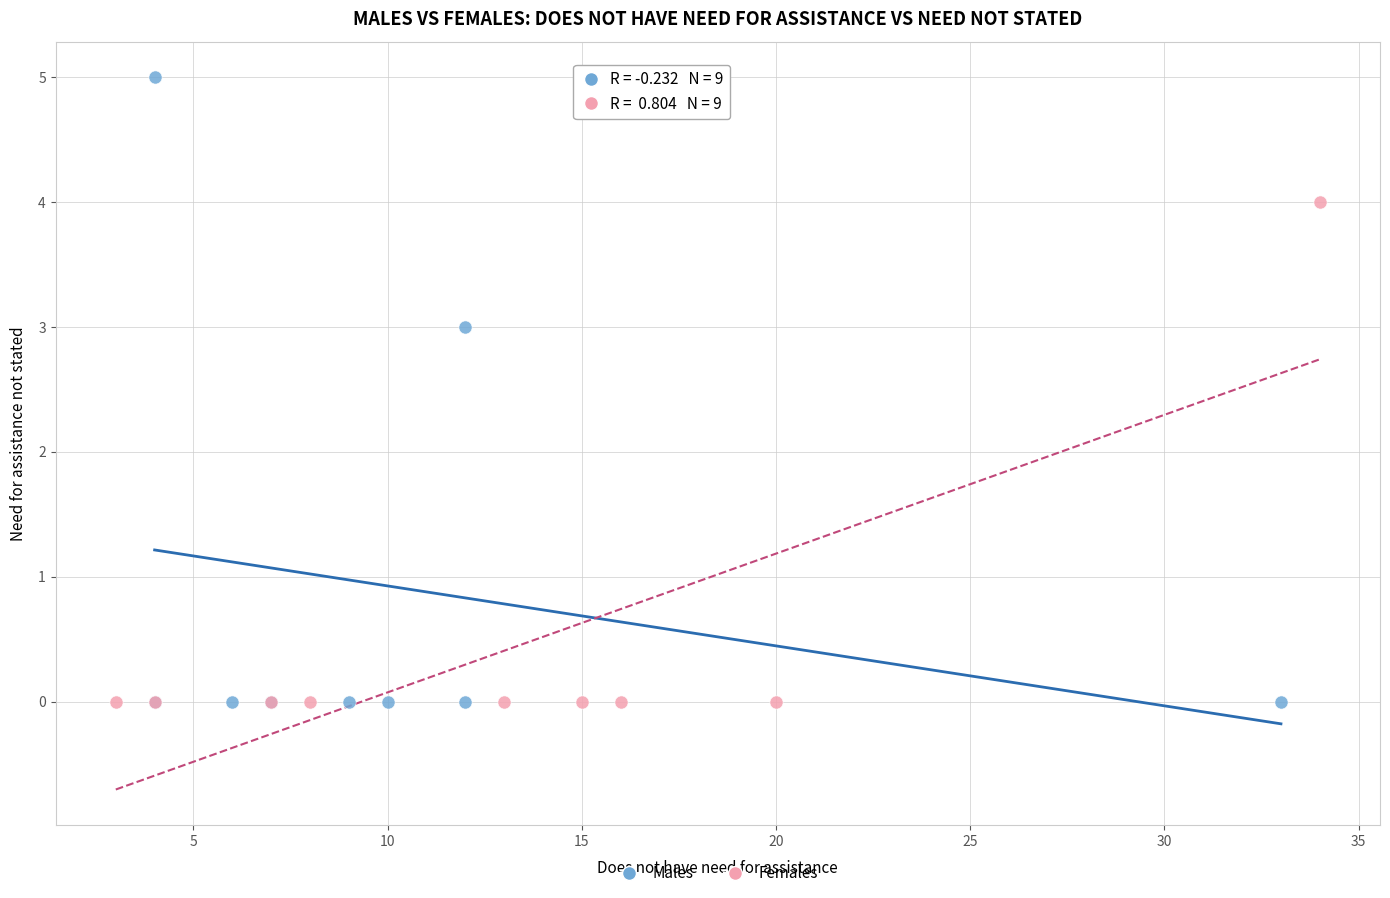

Which series reaches the maximum Y coordinate?

Males